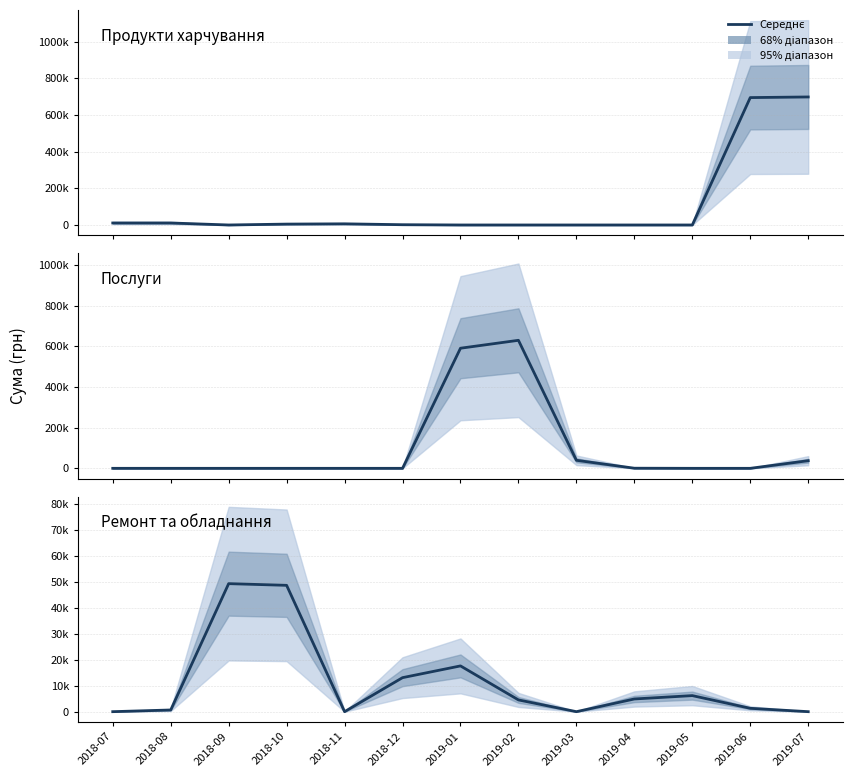

List the series in order of their peak value, lowest first.

Ремонт та обладнання, Послуги, Продукти харчування